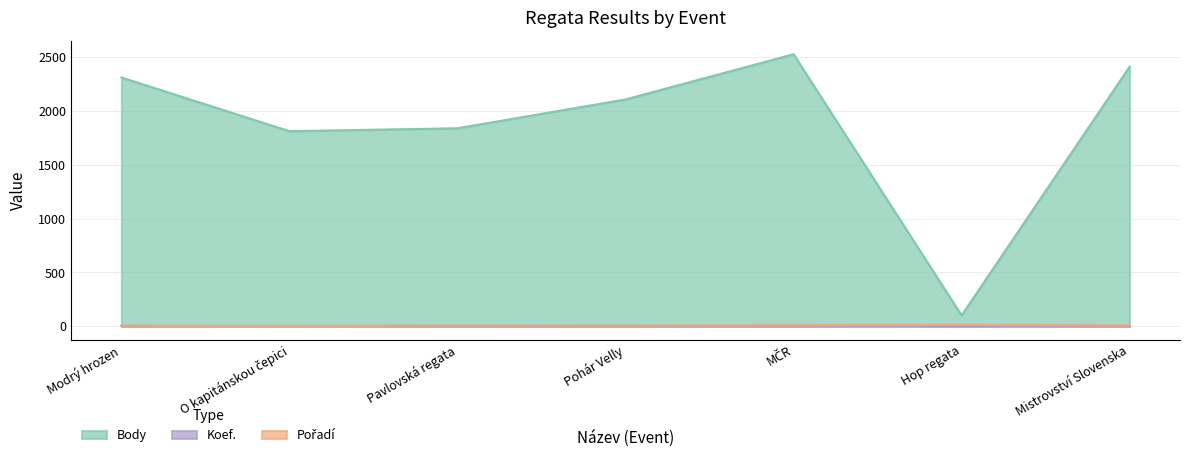

Is it true that Body equals 1840 at Pavlovská regata?

True